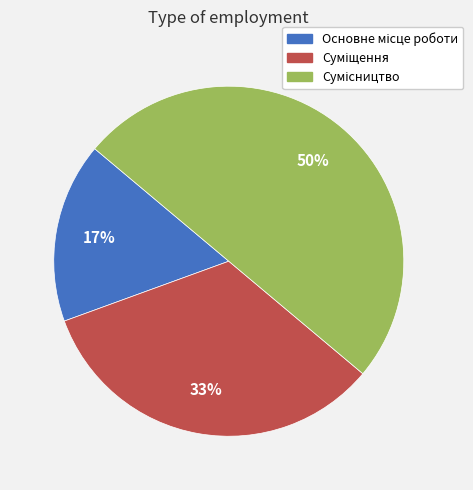

To the nearest percent, what is the average slice percentage?

33%